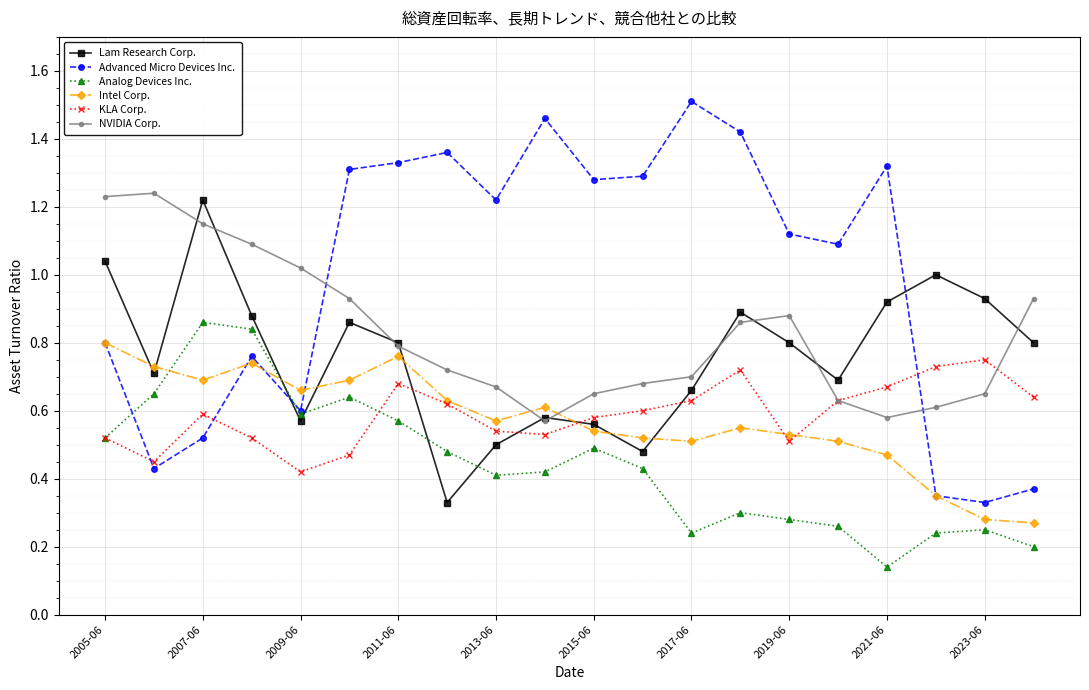

True or false: NVIDIA Corp. and Analog Devices Inc. cross at least once.

False